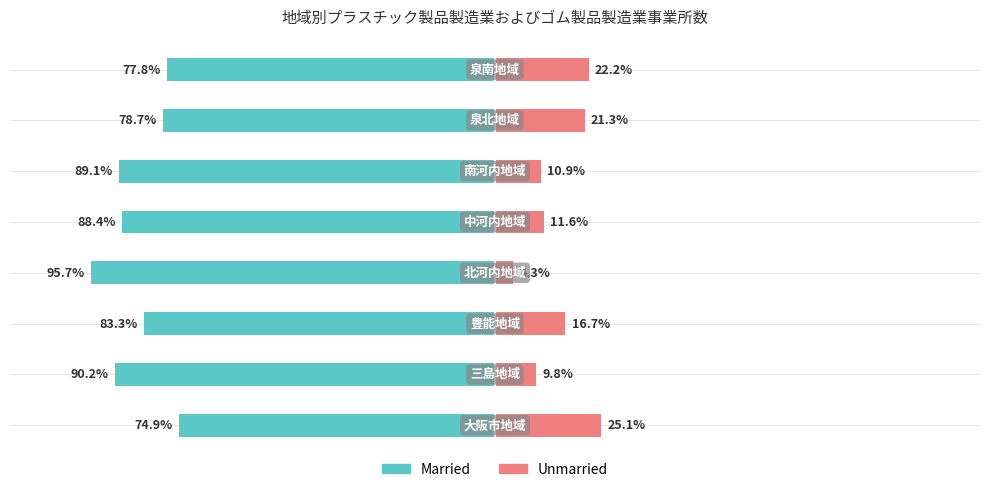

Does the chart contain stacked bars?

No